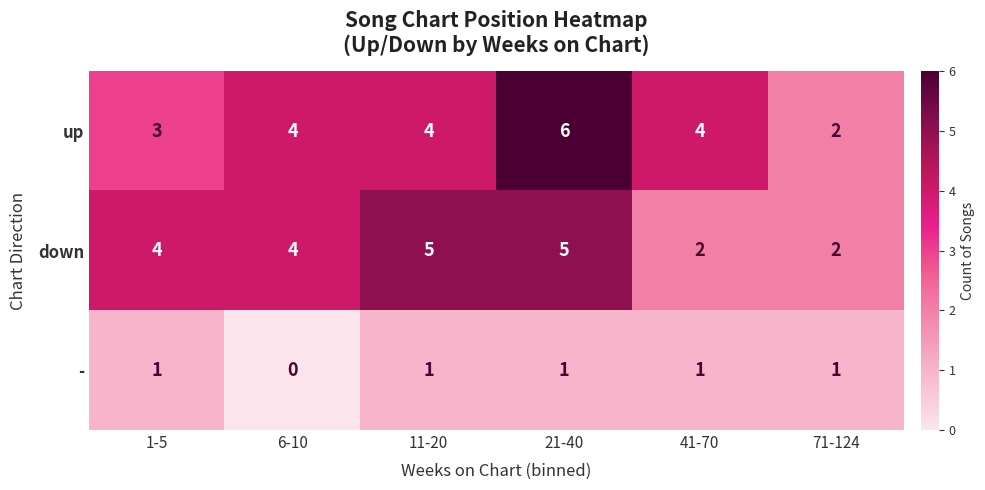

What value does the down series have at 21-40?

5